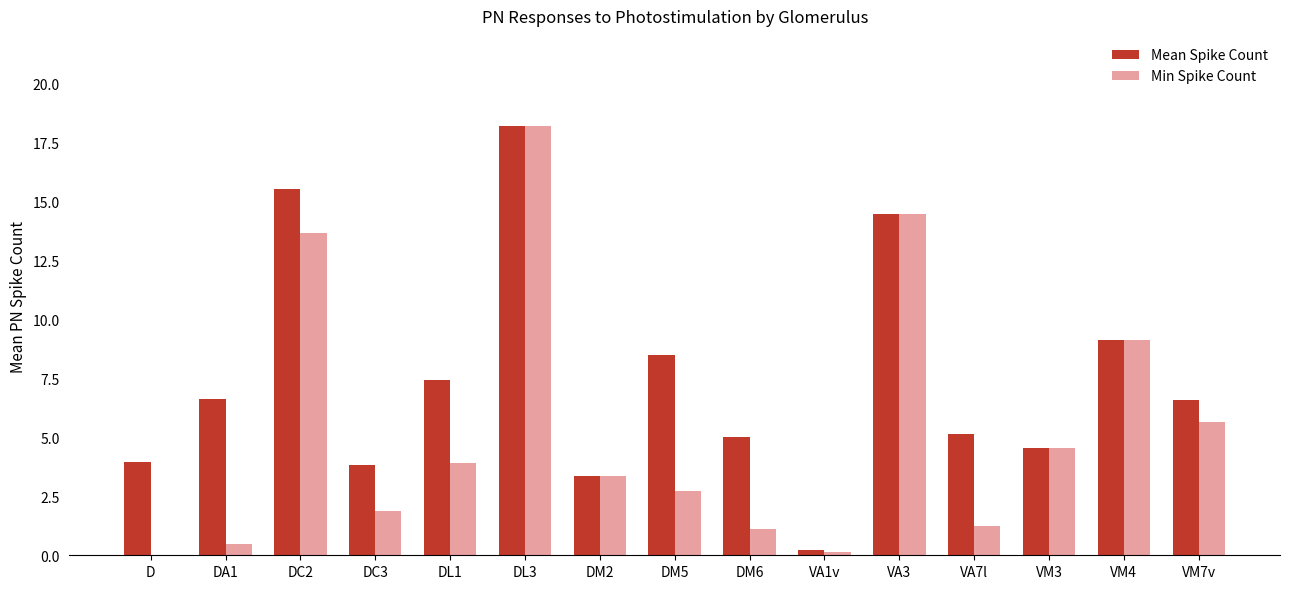

Which series changed the most between DC2 and DL3?

Min Spike Count